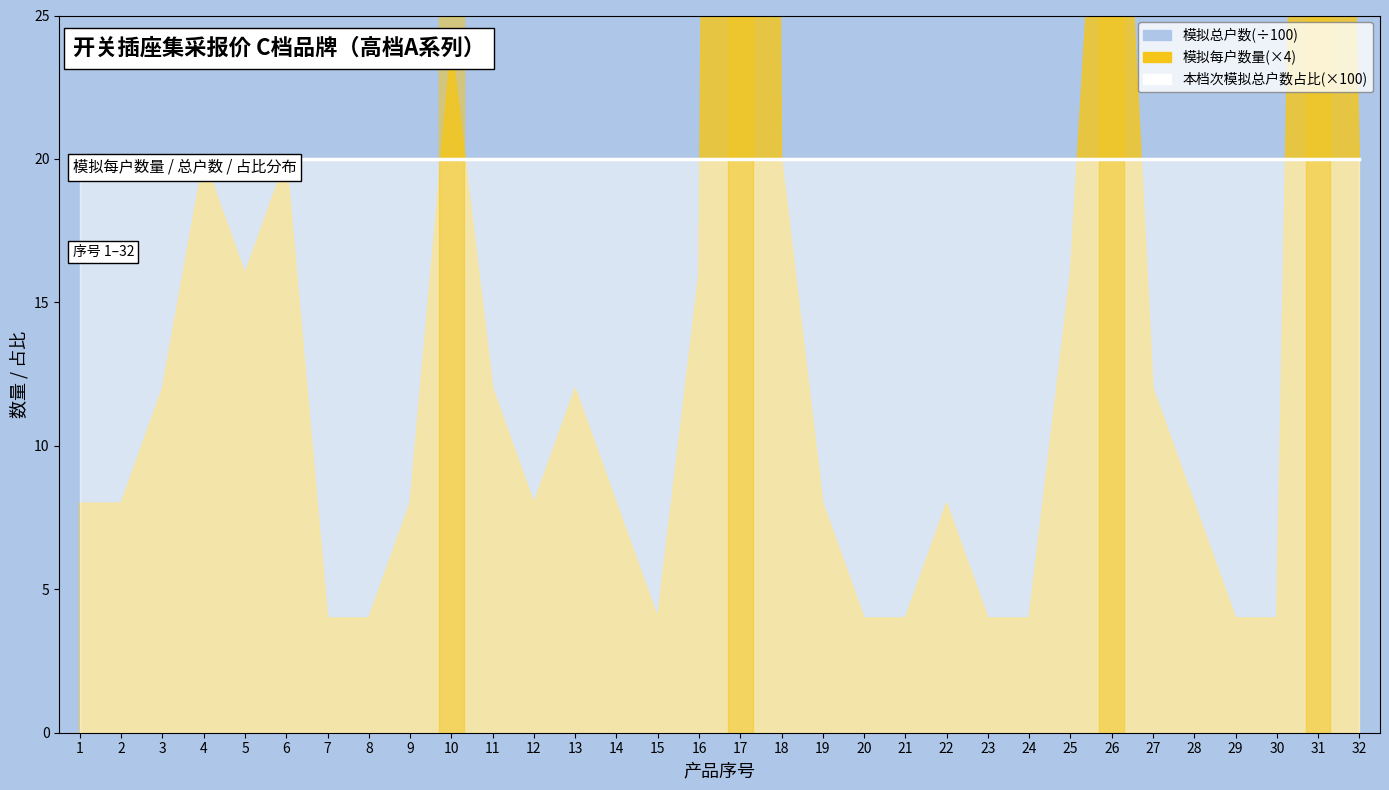

True or false: 本档次模拟总户数占比 and 模拟每户数量 cross at least once.

False